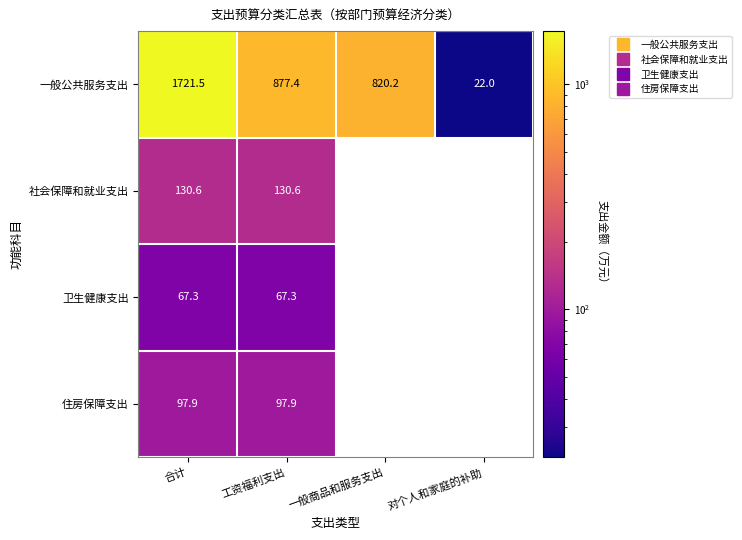

Between 合计 and 工资福利支出, which is larger?

合计